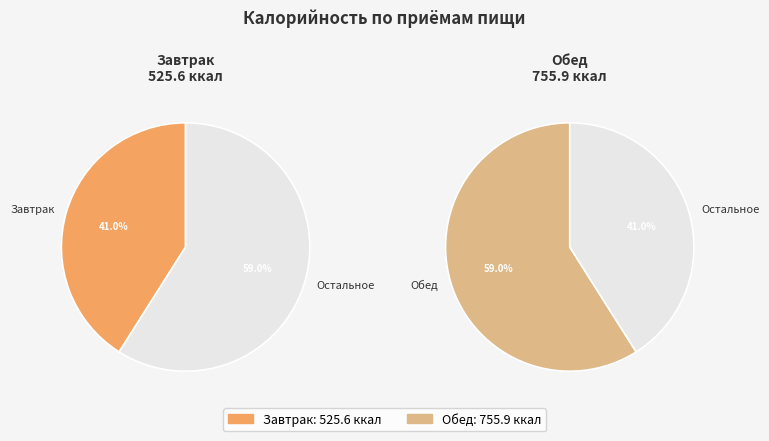

What percentage is the Обед slice, to the nearest percent?

59%